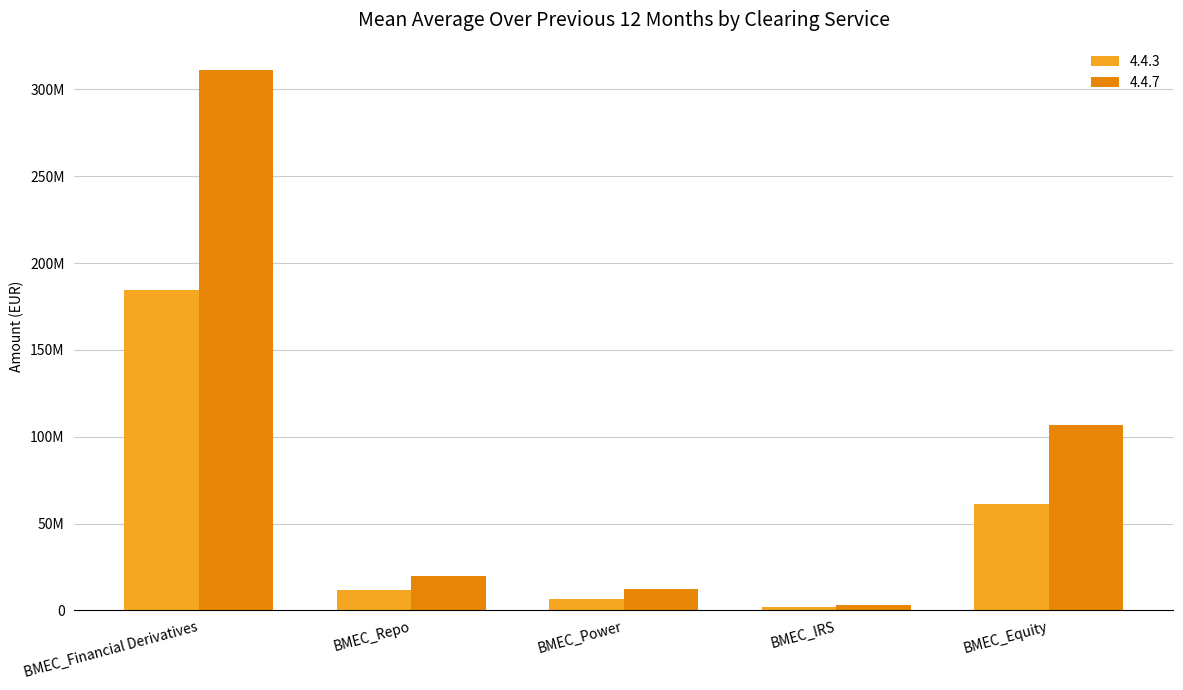

What are all the series names shown in the legend?

4.4.3, 4.4.7